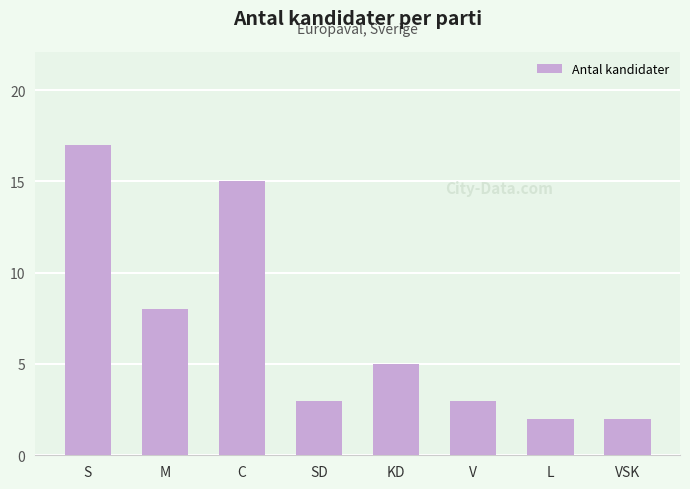

The chart shows a value of 3 at M. True or false?

False